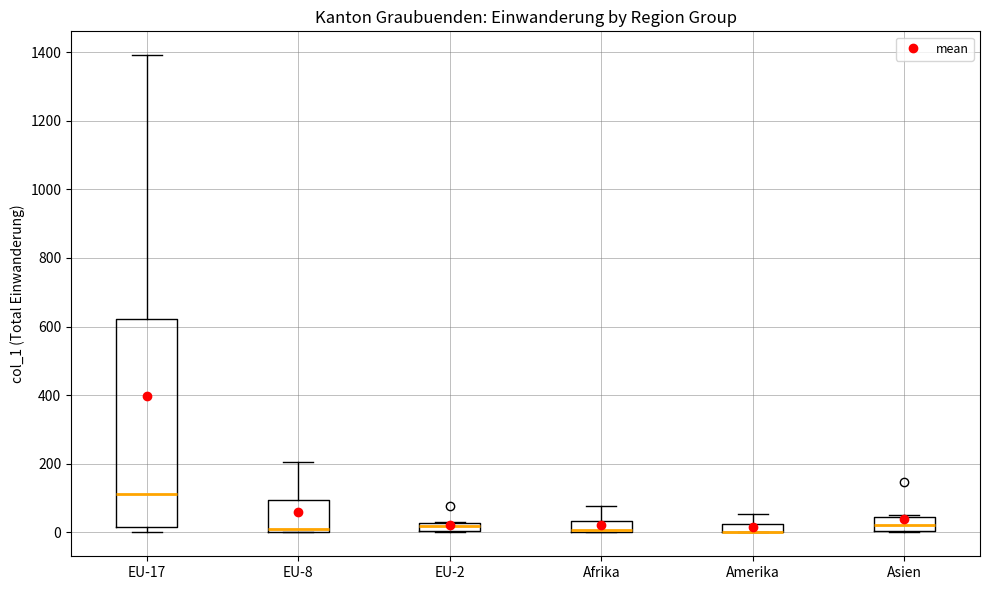

Which box is the tallest, from its lower edge to its upper edge?

EU-17